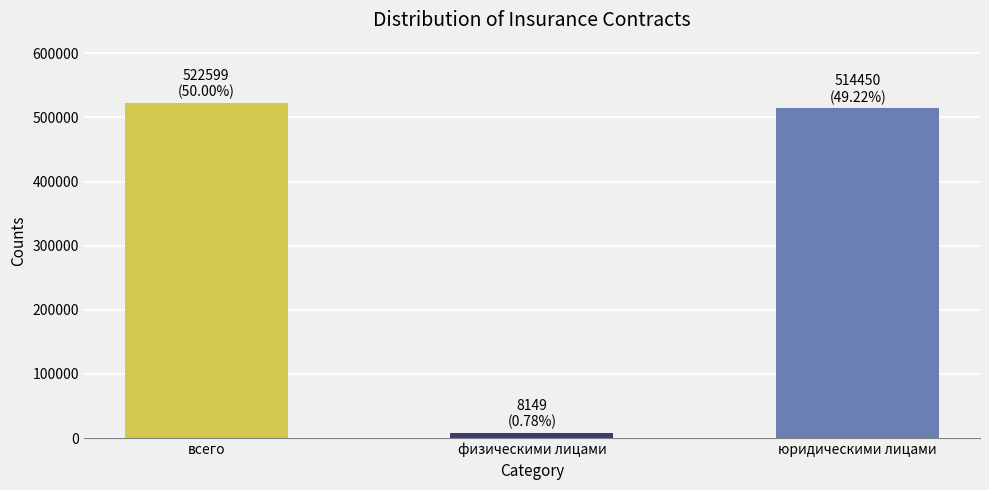

What is the label of the 3rd bar from the left?

юридическими лицами